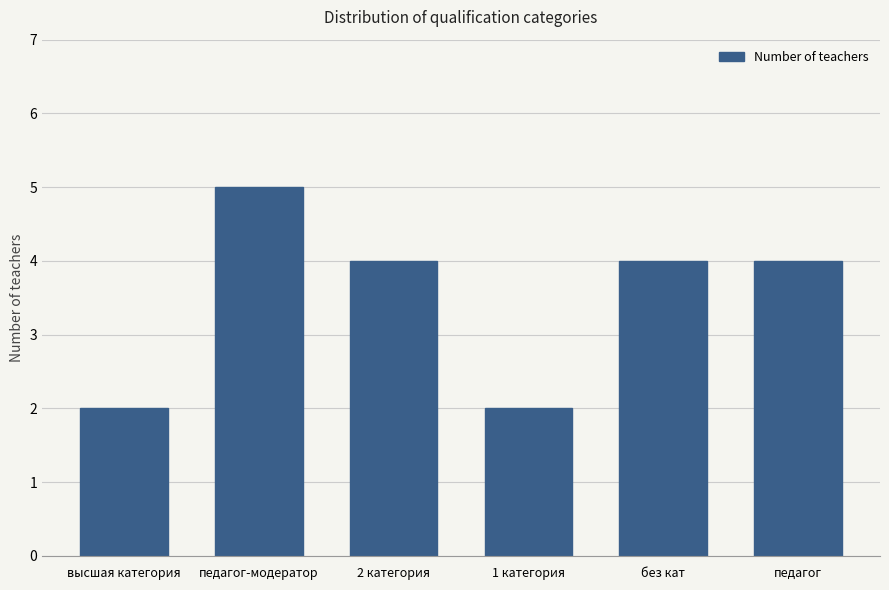

What is the difference between the maximum and minimum values?

3